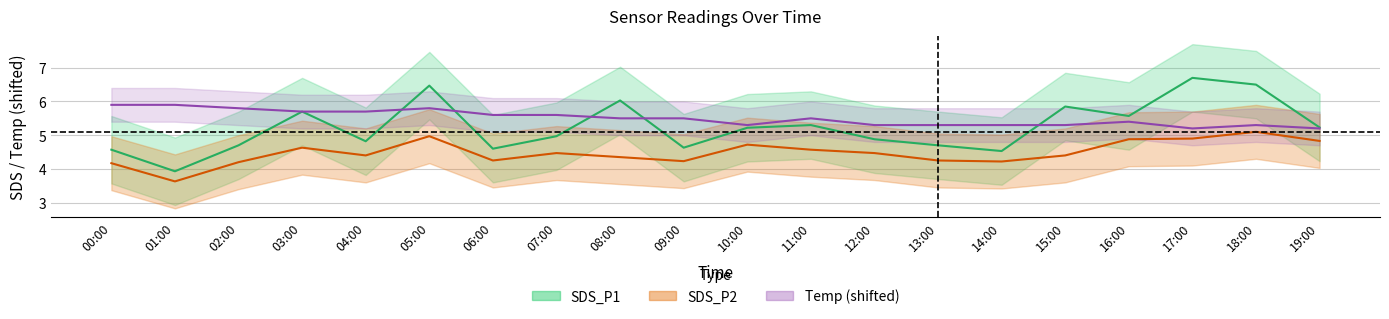

True or false: SDS_P2 center and SDS_P1 center cross at least once.

False